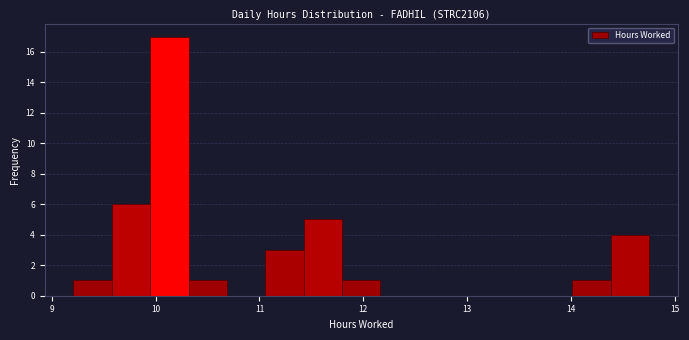

Around what value on the x-axis is the tallest bar? Give the approximate position of its centre, as read against the axis.

10.1